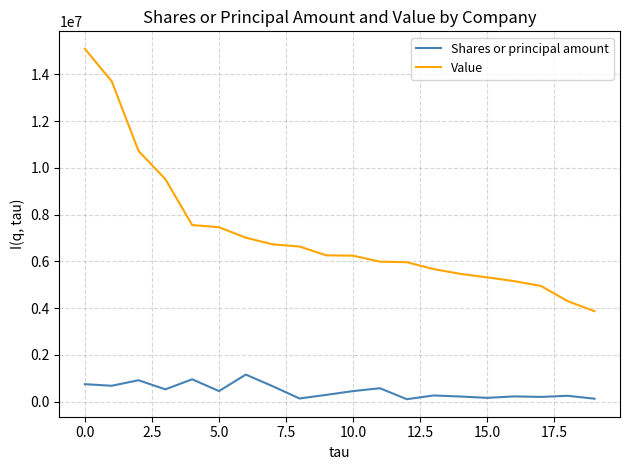

How many categories are shown in the chart?

20